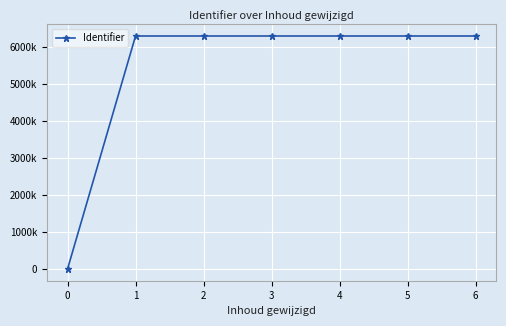

What is the sum of all values?

37785853